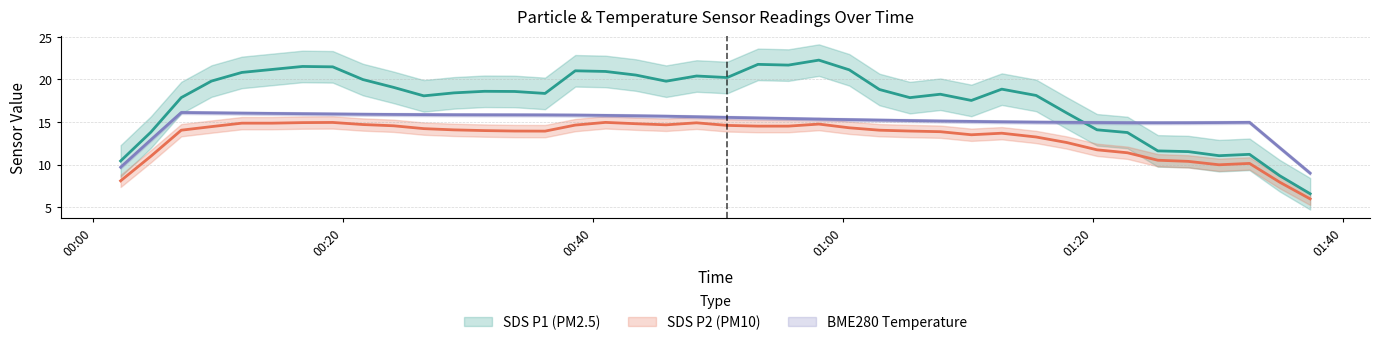

List the series in order of their peak value, lowest first.

SDS_P2, BME280_temperature, SDS_P1